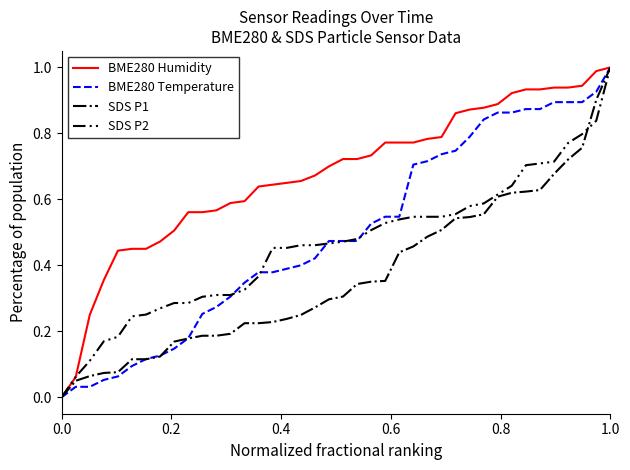

True or false: BME280 Temperature and SDS P2 cross at least once.

True